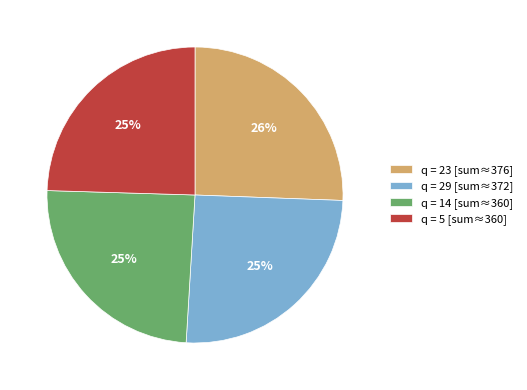

Do q = 23 [sum≈376] and q = 5 [sum≈360] together represent more than half of the pie?

Yes